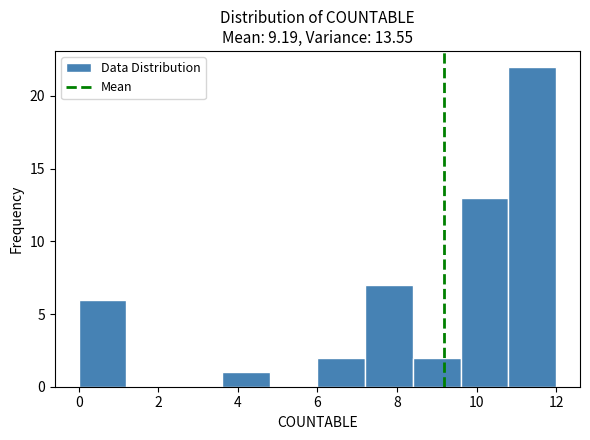

Which range on the x-axis has the tallest bar?

10.8 to 12.0